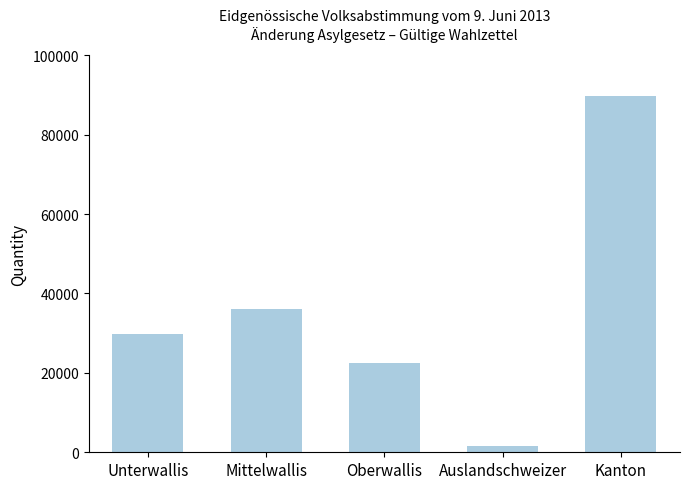

Is it true that the value at Mittelwallis is 13040?

False